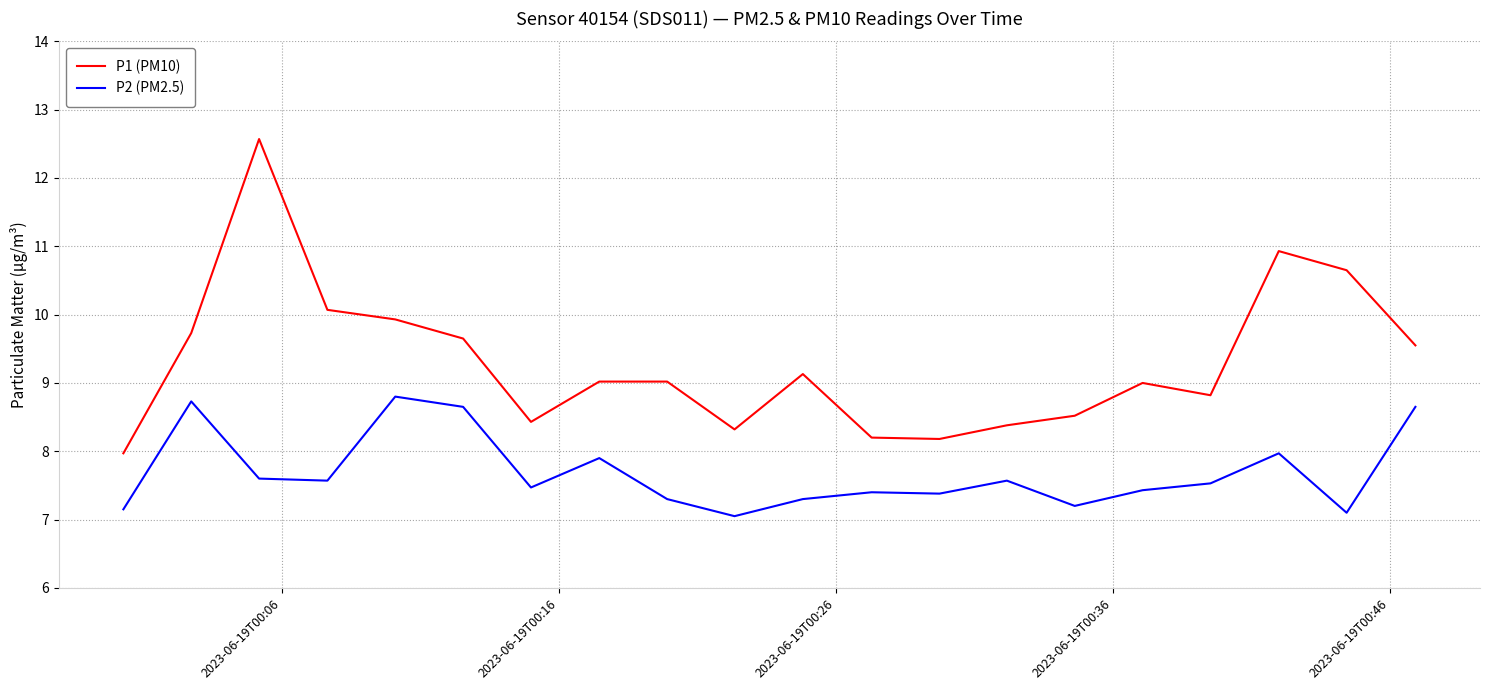

What is the maximum value shown in the chart?

12.6